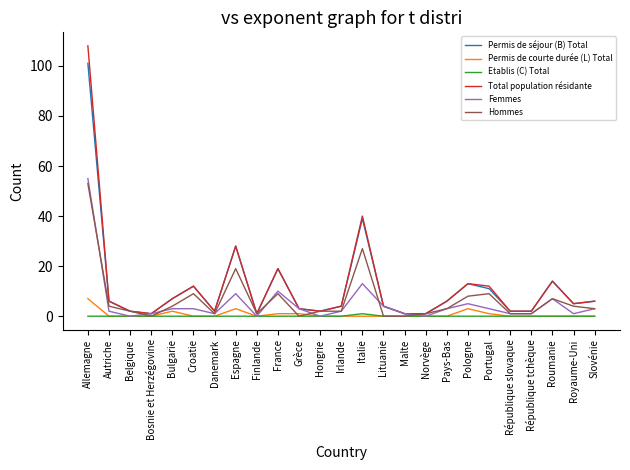

What is the total value across all series at Pays-Bas?

18